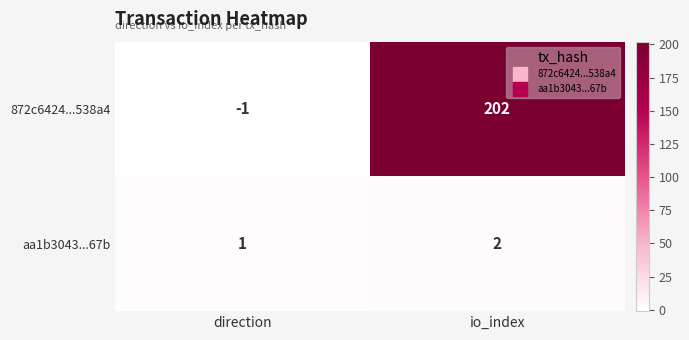

Rank the series by their maximum value, from lowest to highest.

aa1b3043...67b, 872c6424...538a4